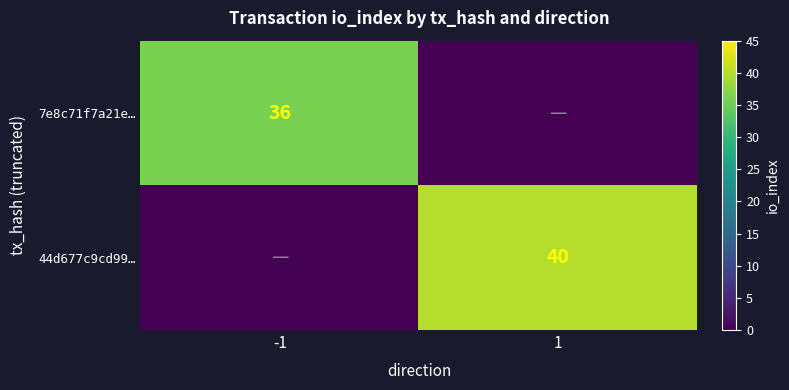

The value of 7e8c71f7a21e… at -1 is 56. True or false?

False